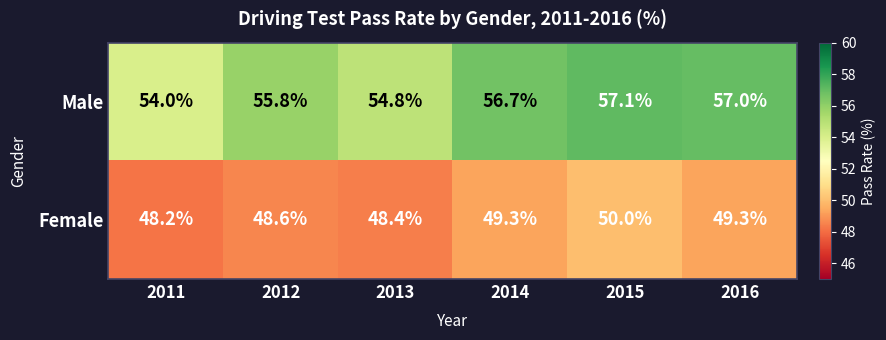

What is the spread (max minus min) of values at 2014?

7.4